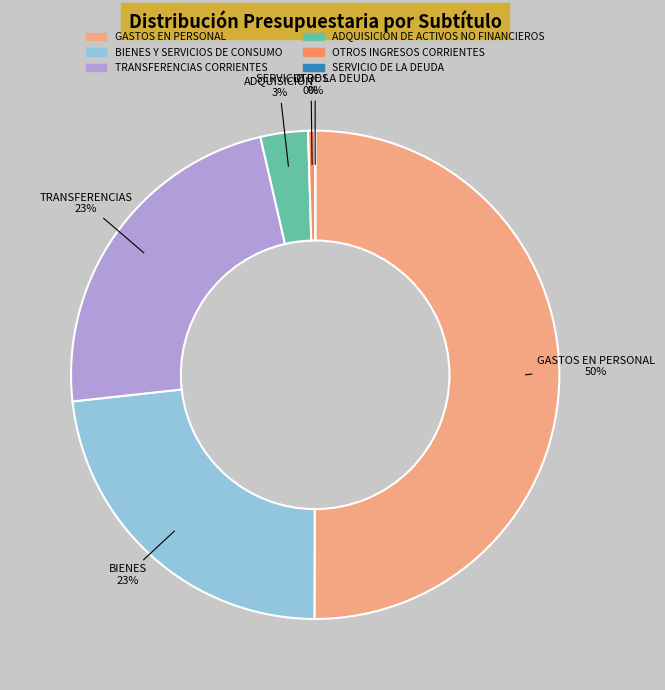

To the nearest percent, what portion does BIENES Y SERVICIOS DE CONSUMO represent?

23%